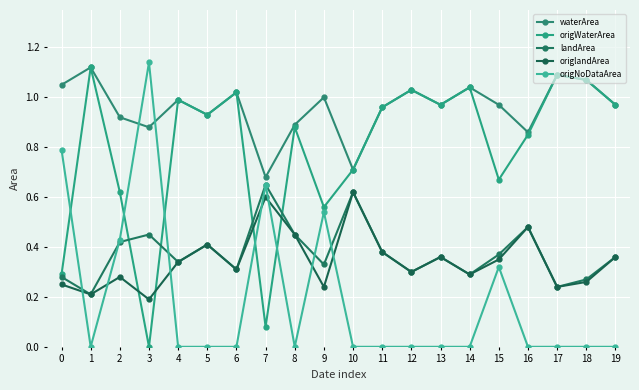

What is the total value across all series at 1?

2.7